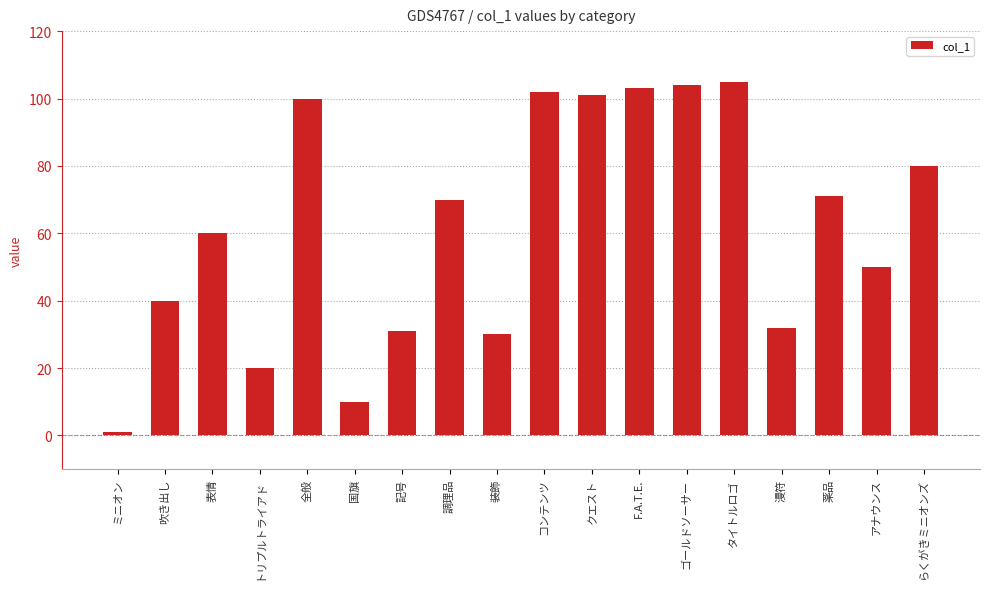

Reading left to right, list all the values displayed in this chart.

1	40	60	20	100	10	31	70	30	102	101	103	104	105	32	71	50	80